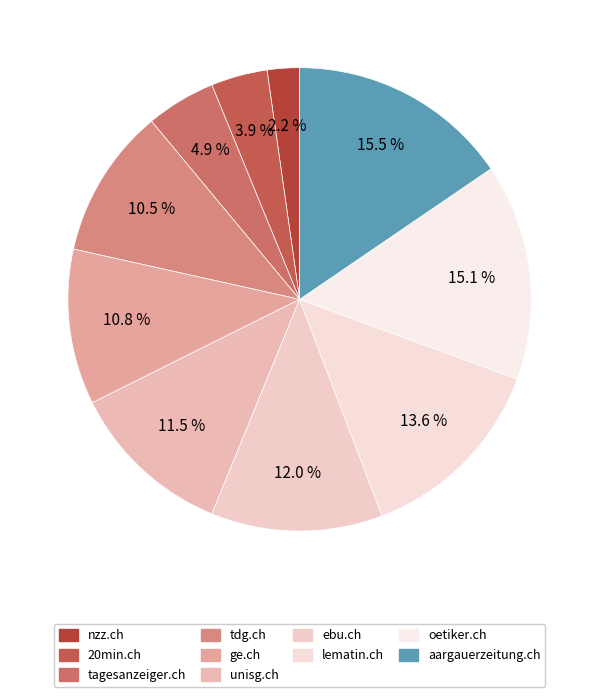

Approximately how many times larger is the value at ge.ch compared to tagesanzeiger.ch?

2.2